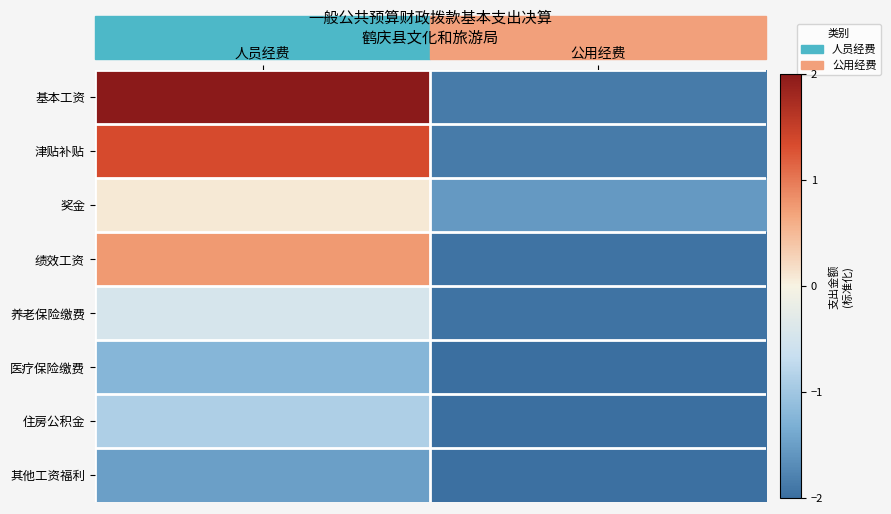

Which category has the lowest value across all series?

公用经费